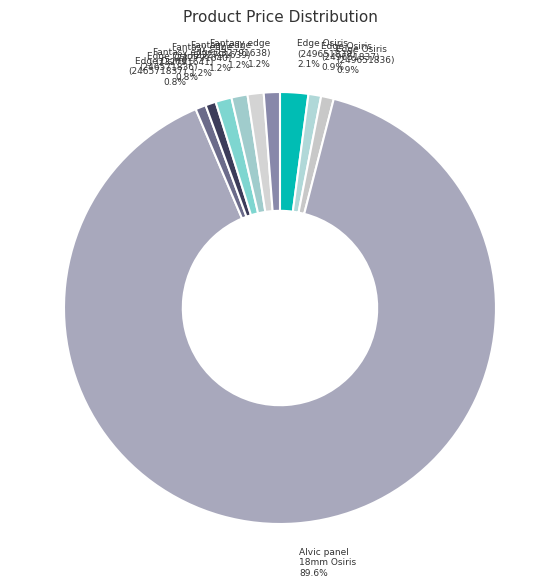

Does any single category account for the majority?

Yes